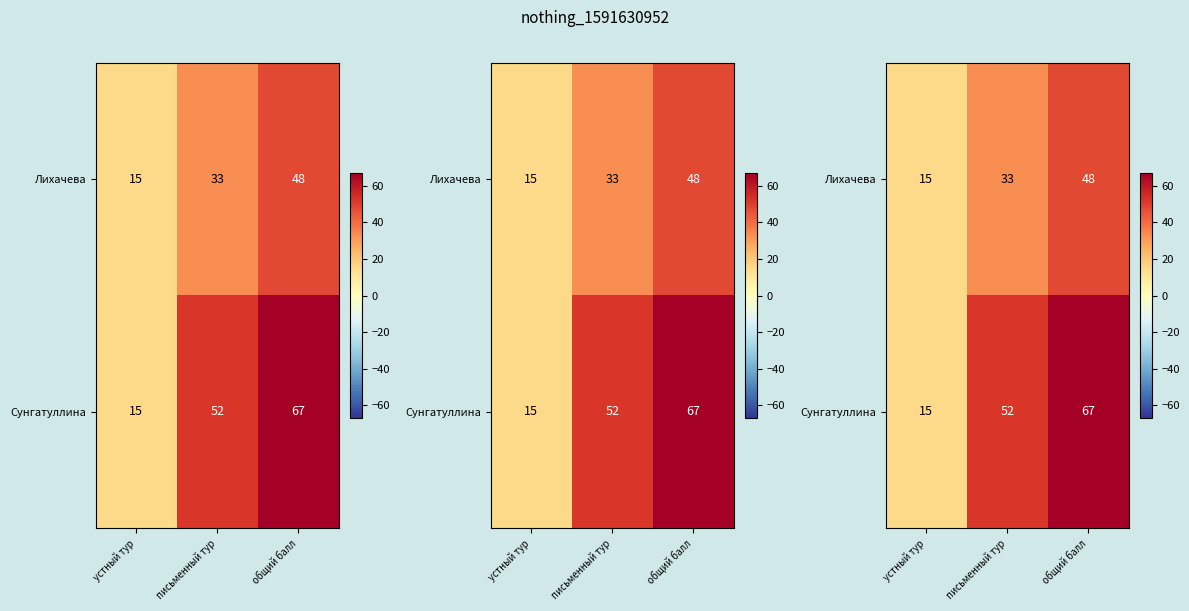

Rank the series by their maximum value, from lowest to highest.

Лихачева, Сунгатуллина